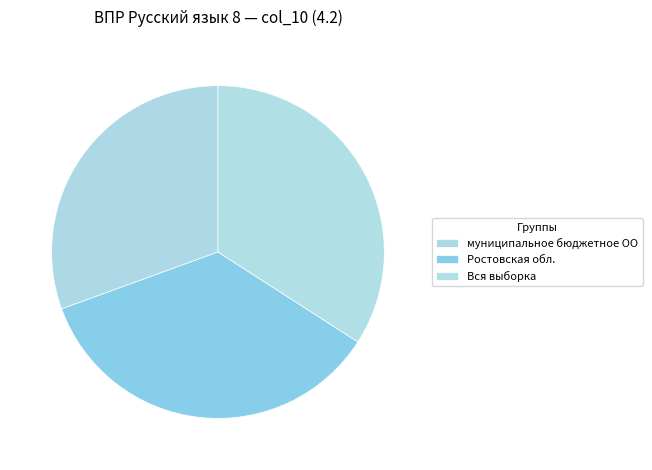

To the nearest percent, what is the difference between the largest and smallest slice percentages?

5%